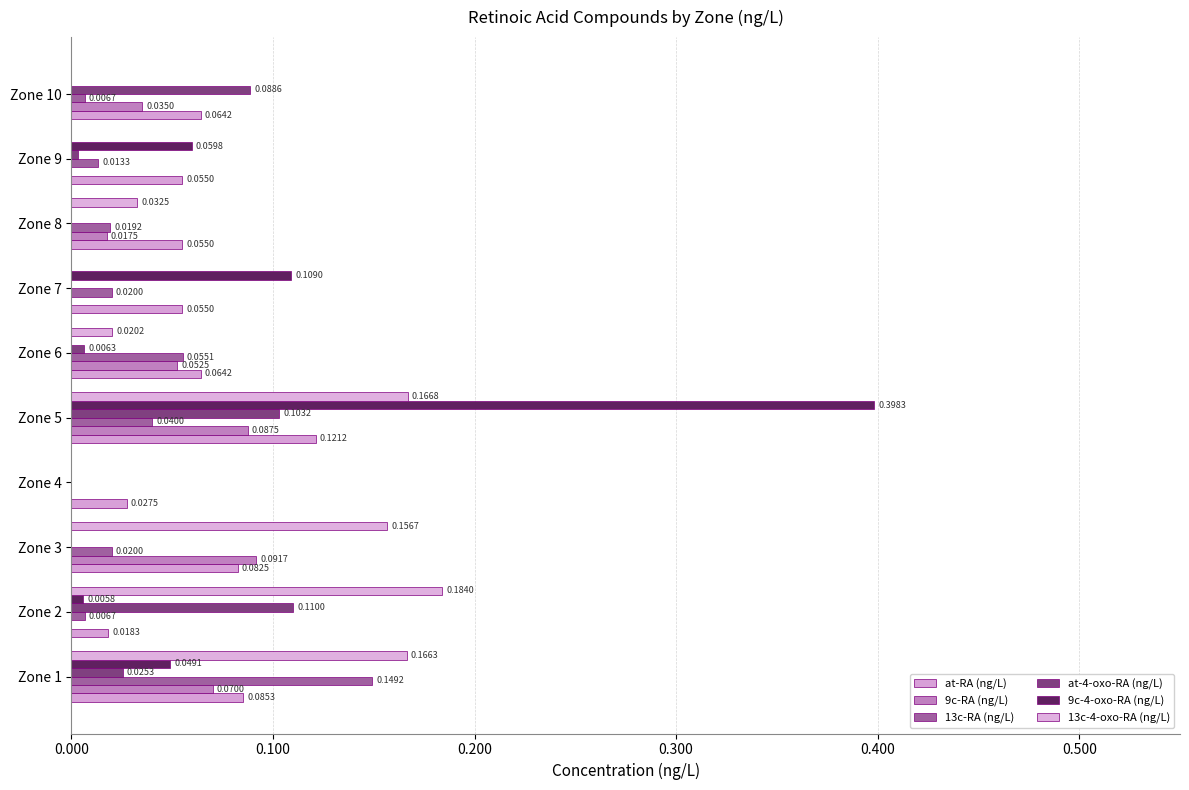

Count the number of data series in this chart.

6